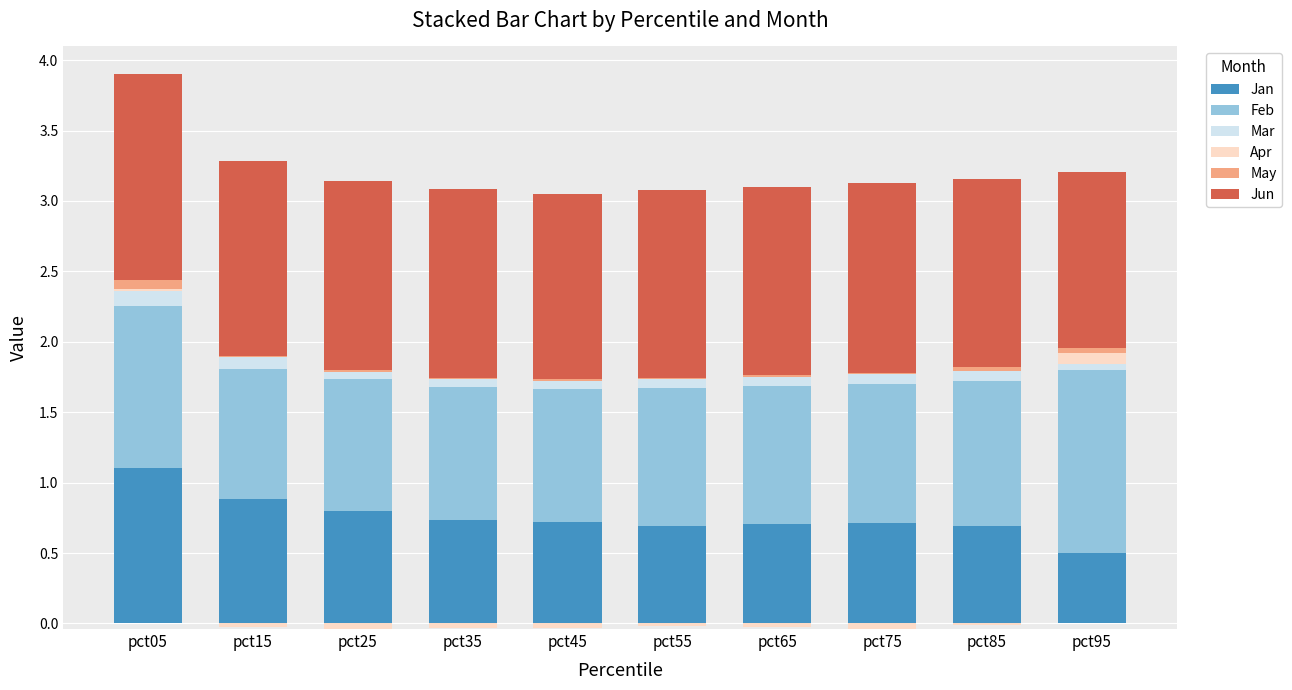

True or false: Mar has a value of 0.1 at pct45.

False